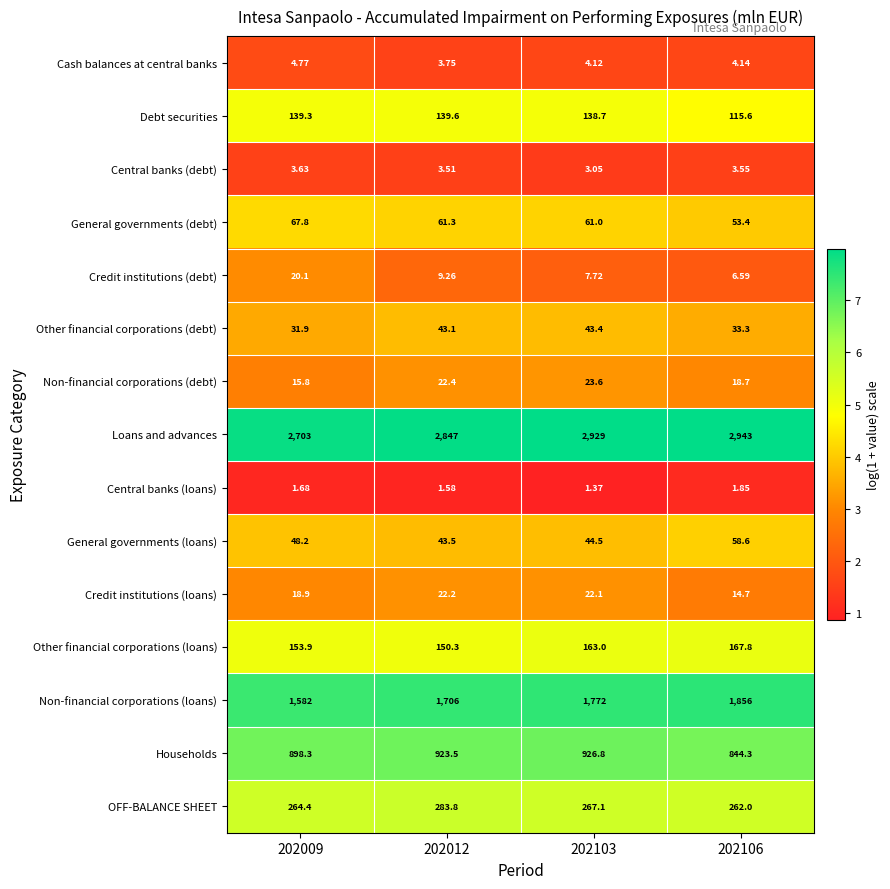

Between 202009 and 202012, which series saw the biggest shift?

Loans and advances